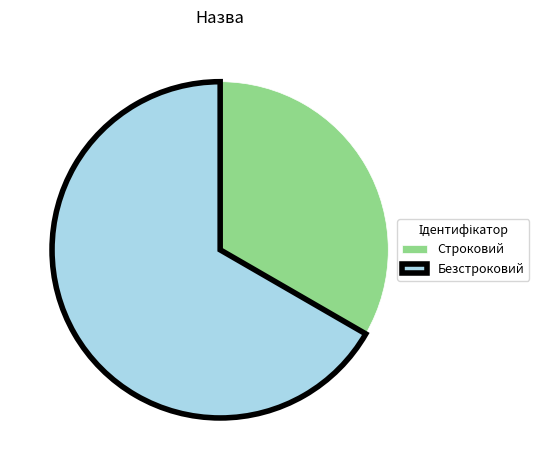

What is the ratio of the value at Безстроковий to the value at Строковий?

2.0